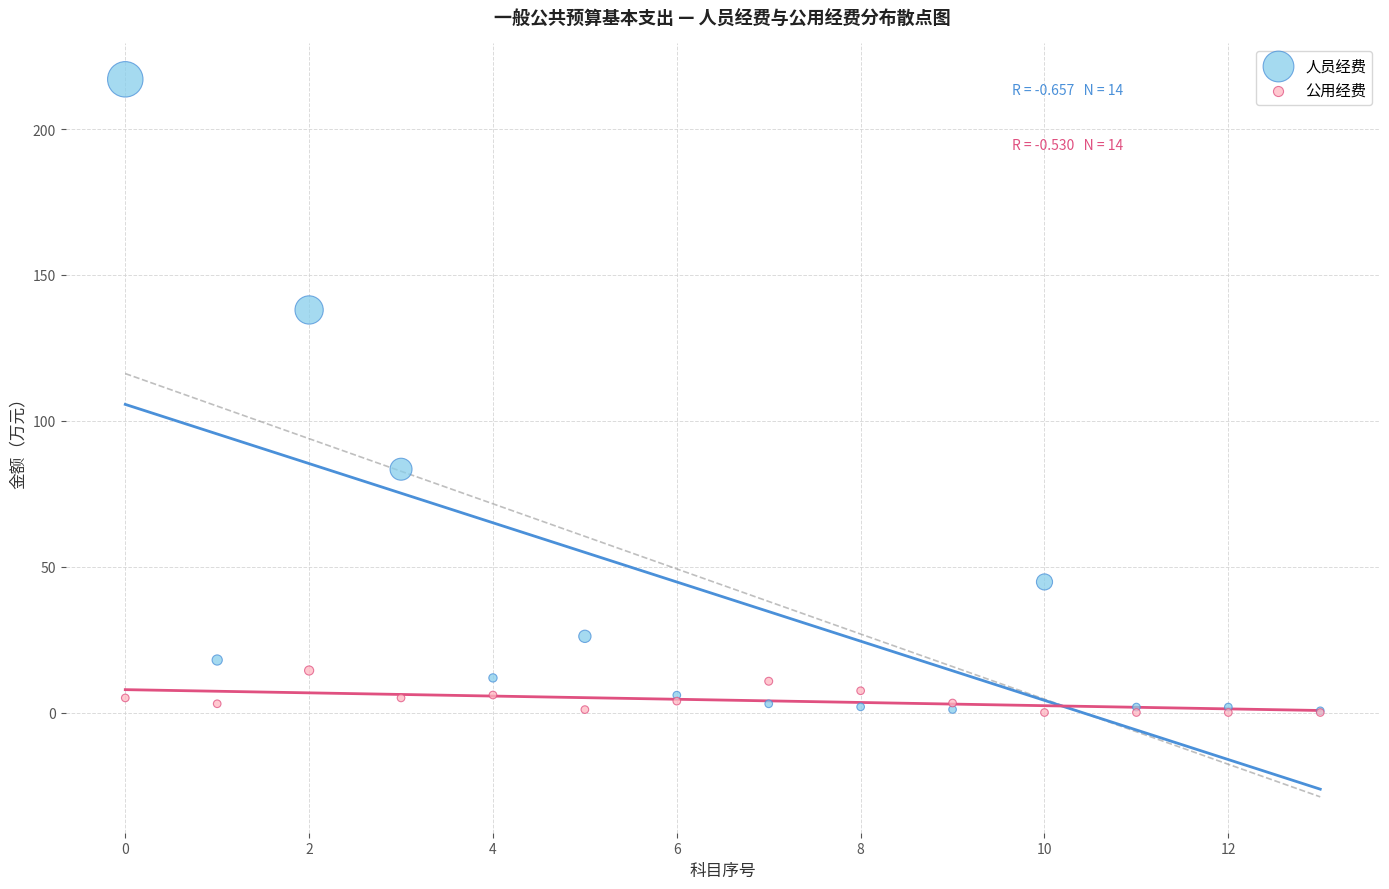

In the 人员经费 series, what Y value is closest to 108?

83.4